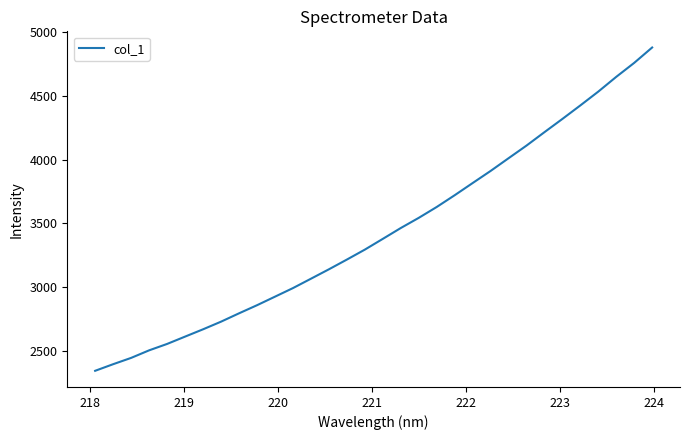

What is the difference between the maximum and minimum values?

2537.1